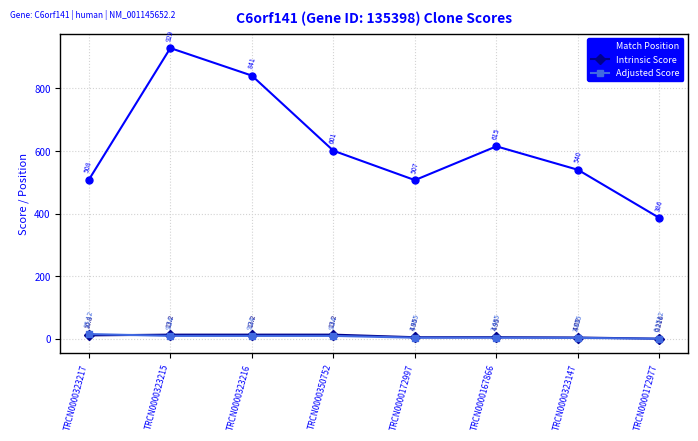

Which series has the largest total across all categories?

Match Position